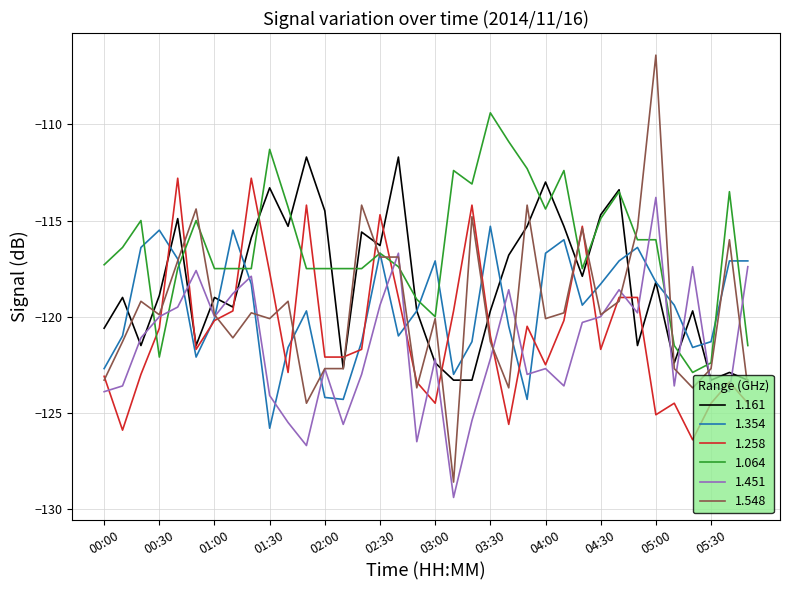

Which series has the largest total across all categories?

1.064